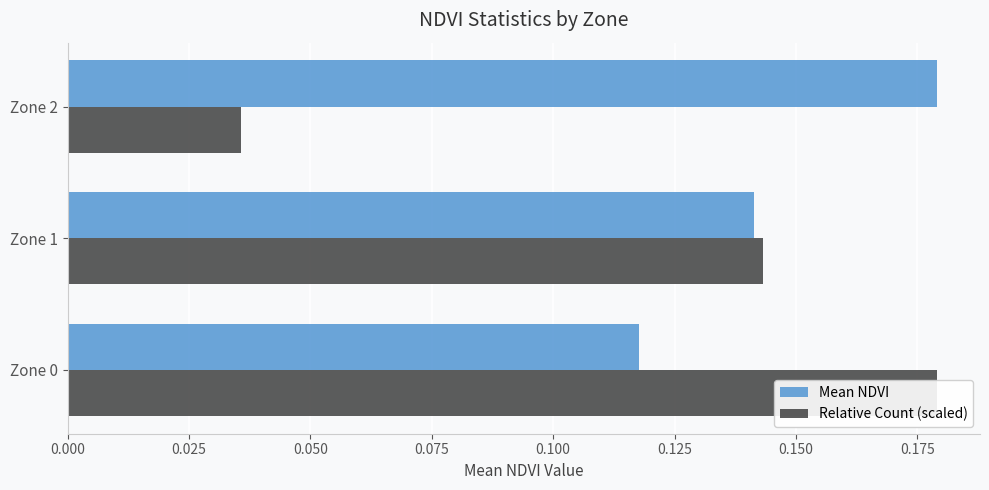

Rank the series at Zone 1 from lowest to highest value.

Mean NDVI, Relative Count (scaled)